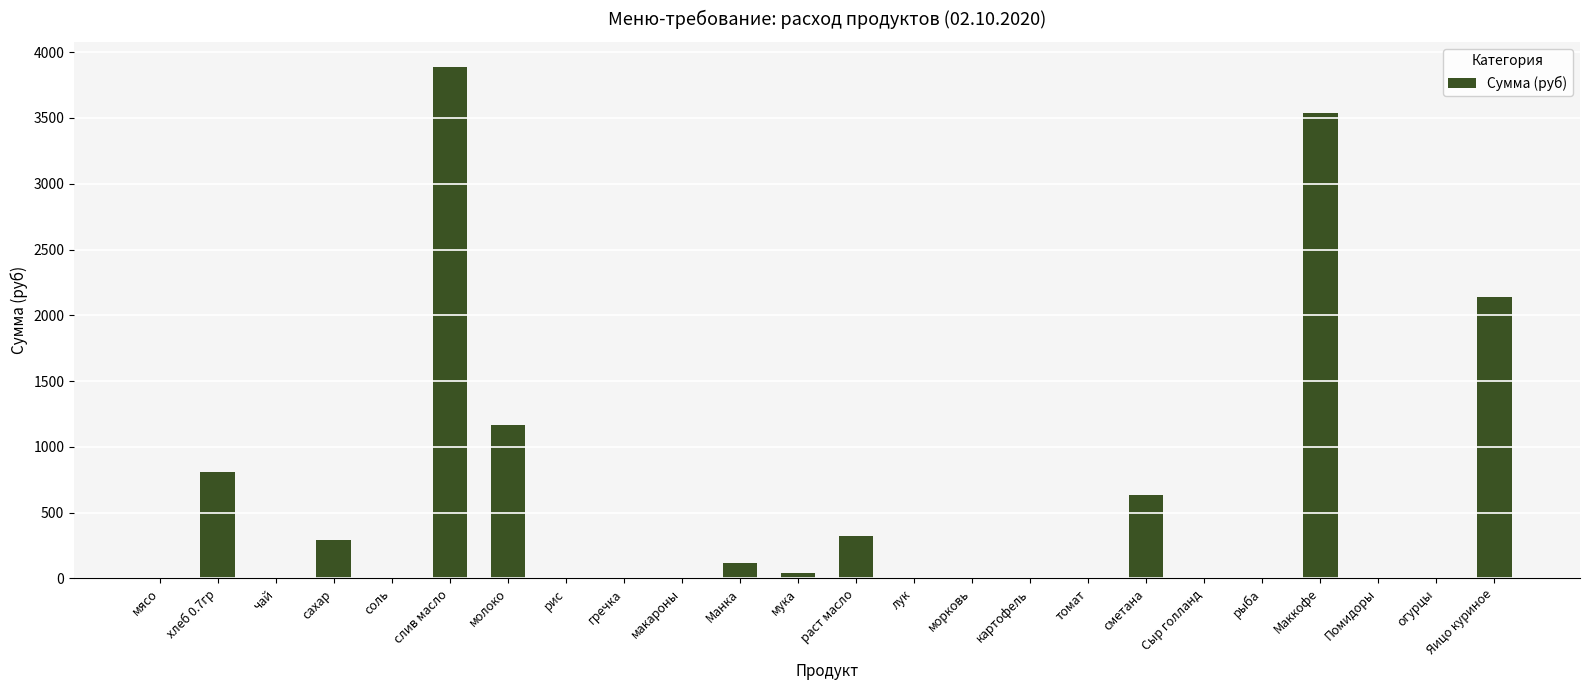

How many data points are above 0?

11